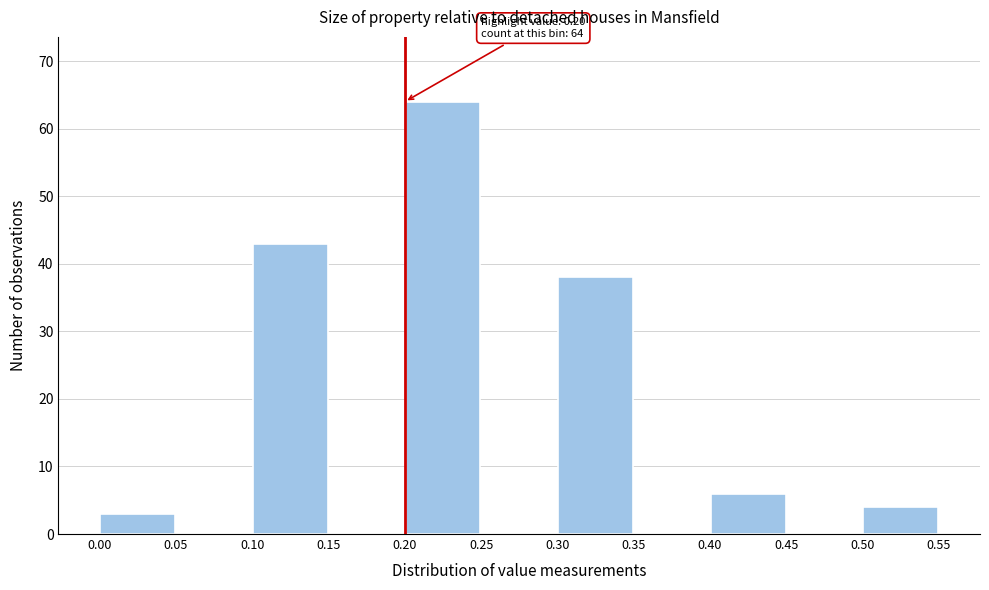

Over which range of the x-axis is the bar tallest?

0.20 to 0.25